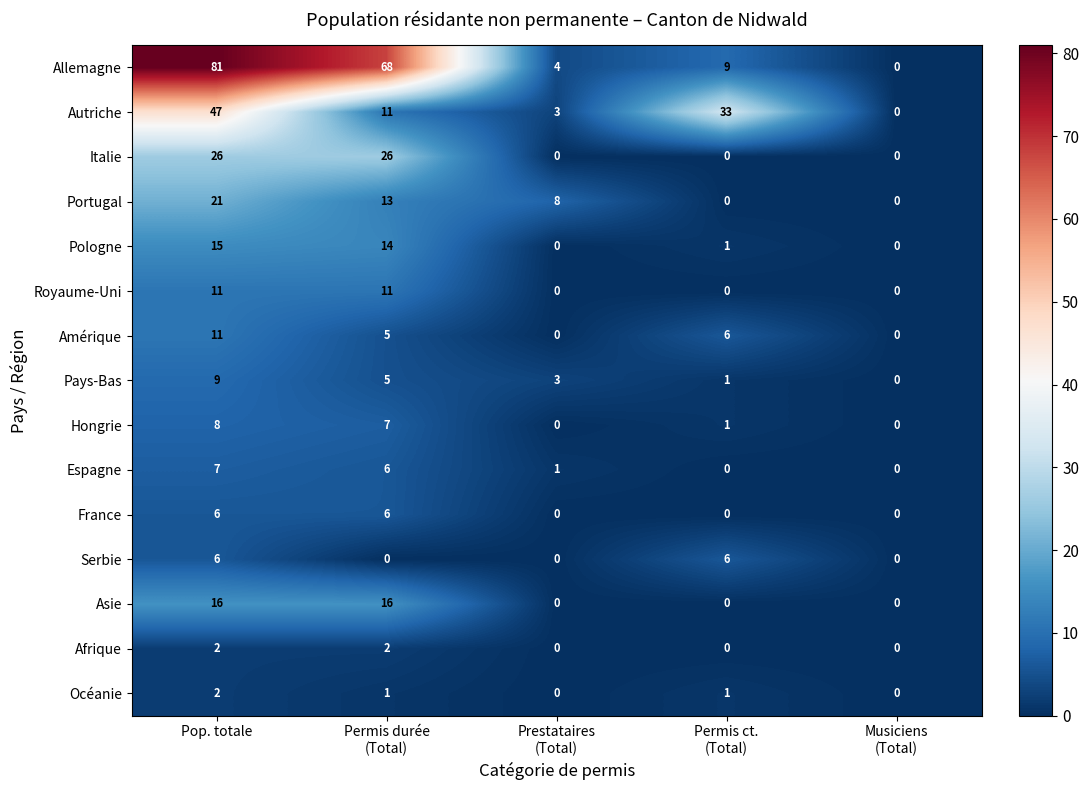

Where does the Portugal series first go above 8?

Pop. totale